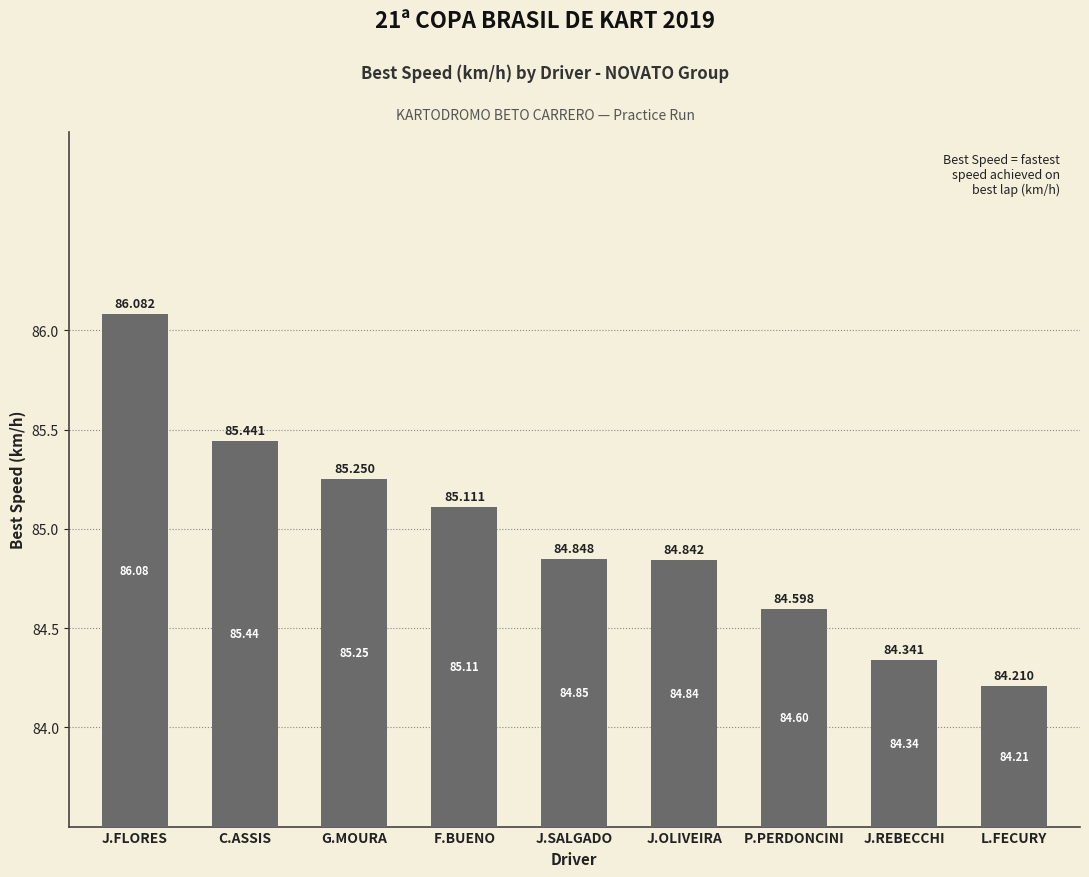

What is the sum of all values?

764.7